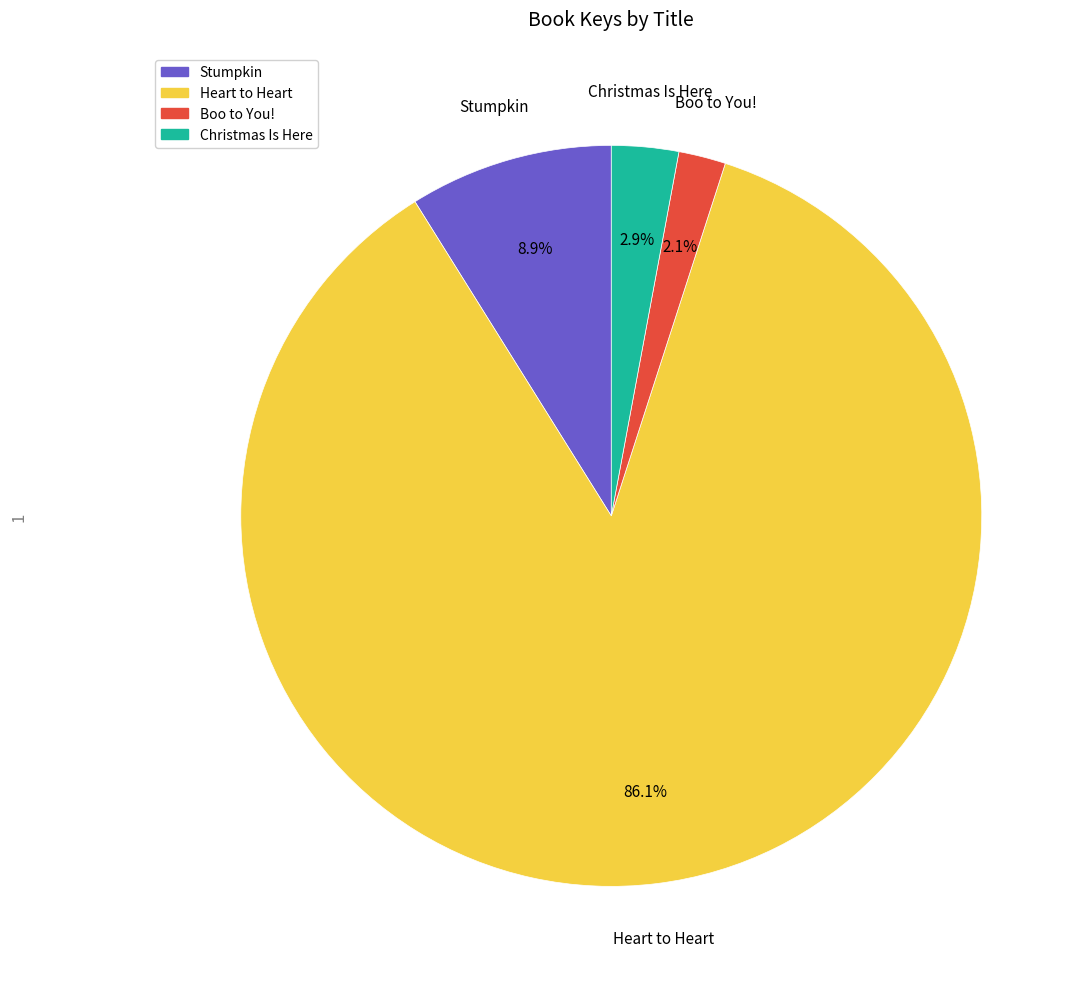

Does Christmas Is Here account for over 50% of the chart?

No